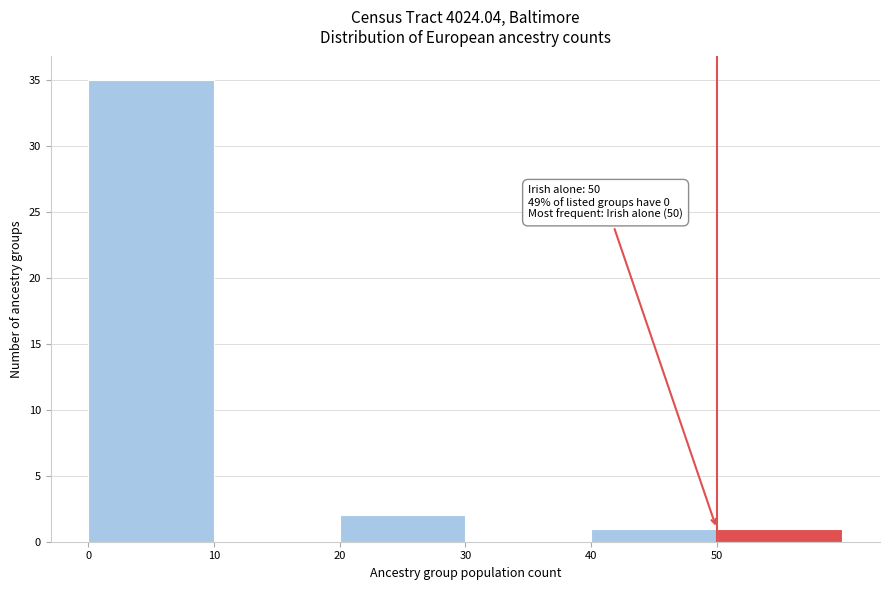

Over which range of the x-axis is the bar tallest?

0 to 10